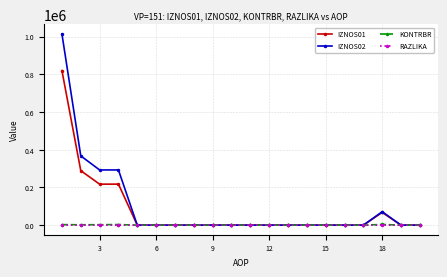

What is the difference between the second highest and minimum values in the KONTRBR series?

3214.9